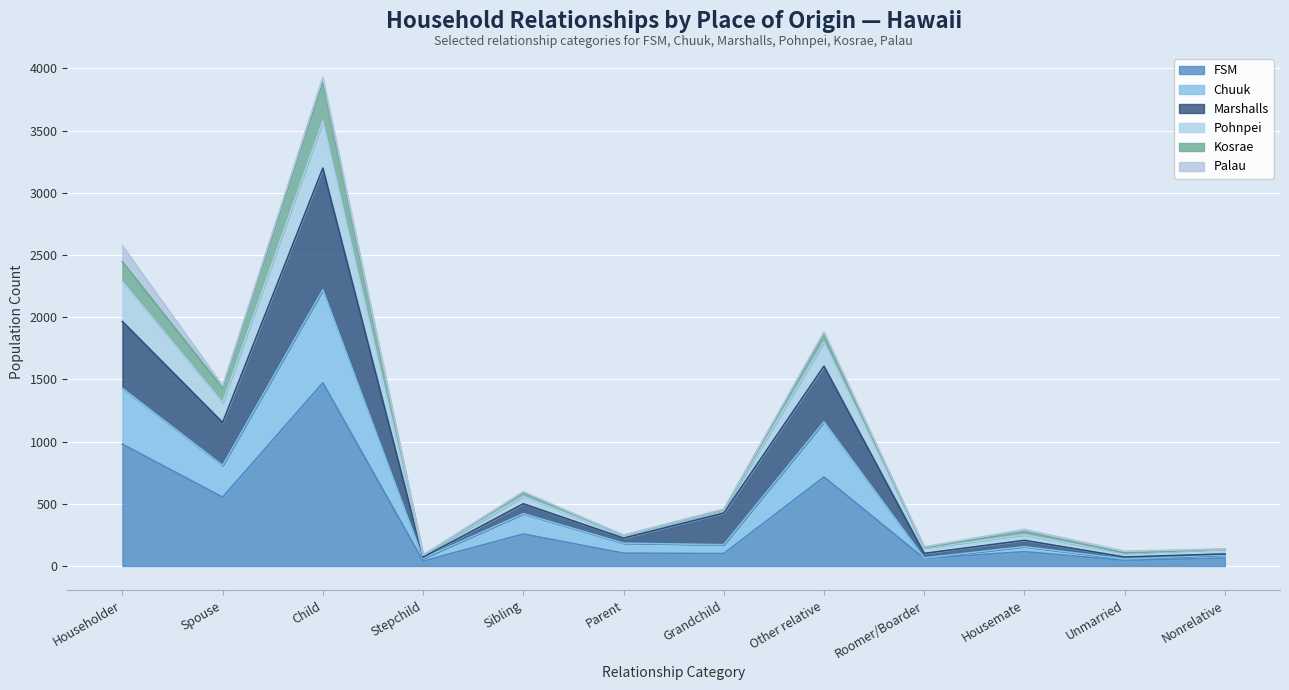

At which label does FSM reach its peak?

Child